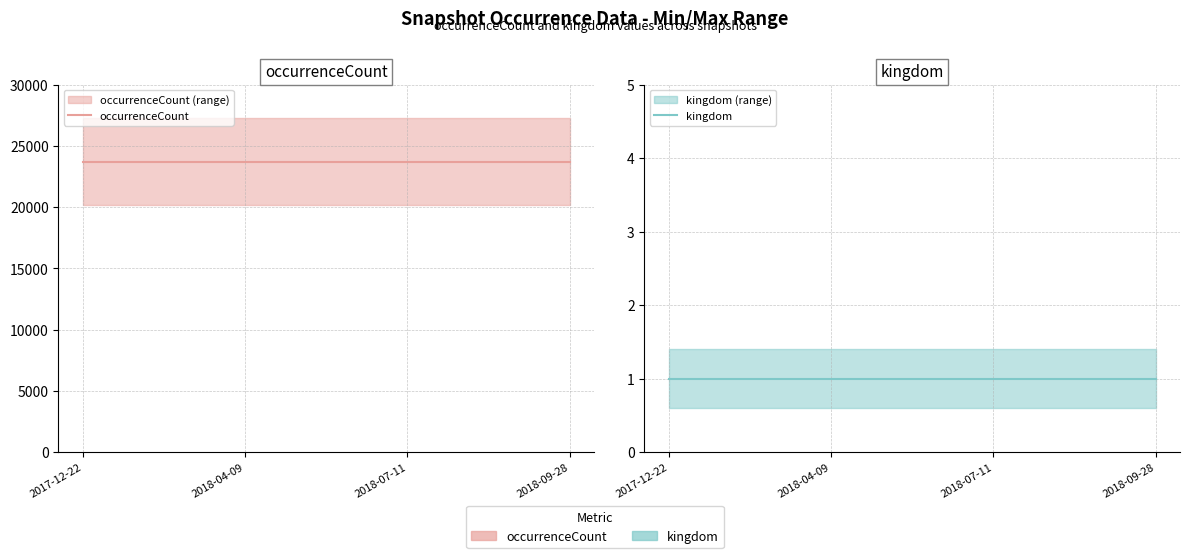

Rank the series at 2018-09-28 from lowest to highest value.

kingdom, occurrenceCount